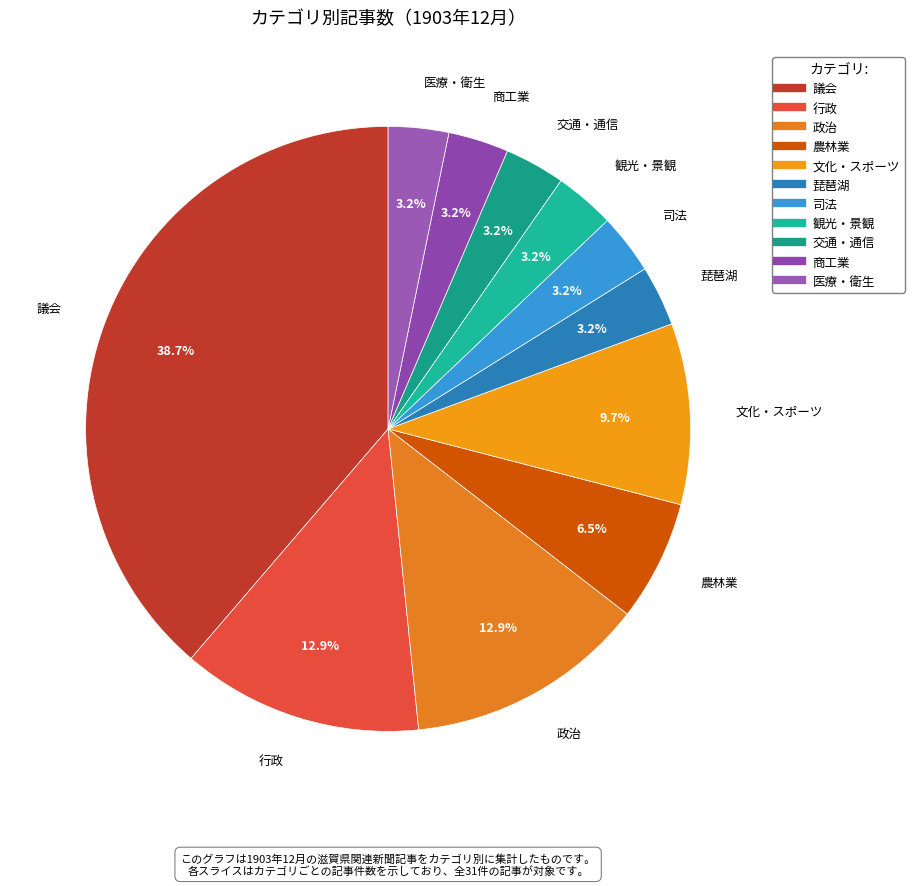

What percentage is the 政治 slice, to the nearest percent?

13%